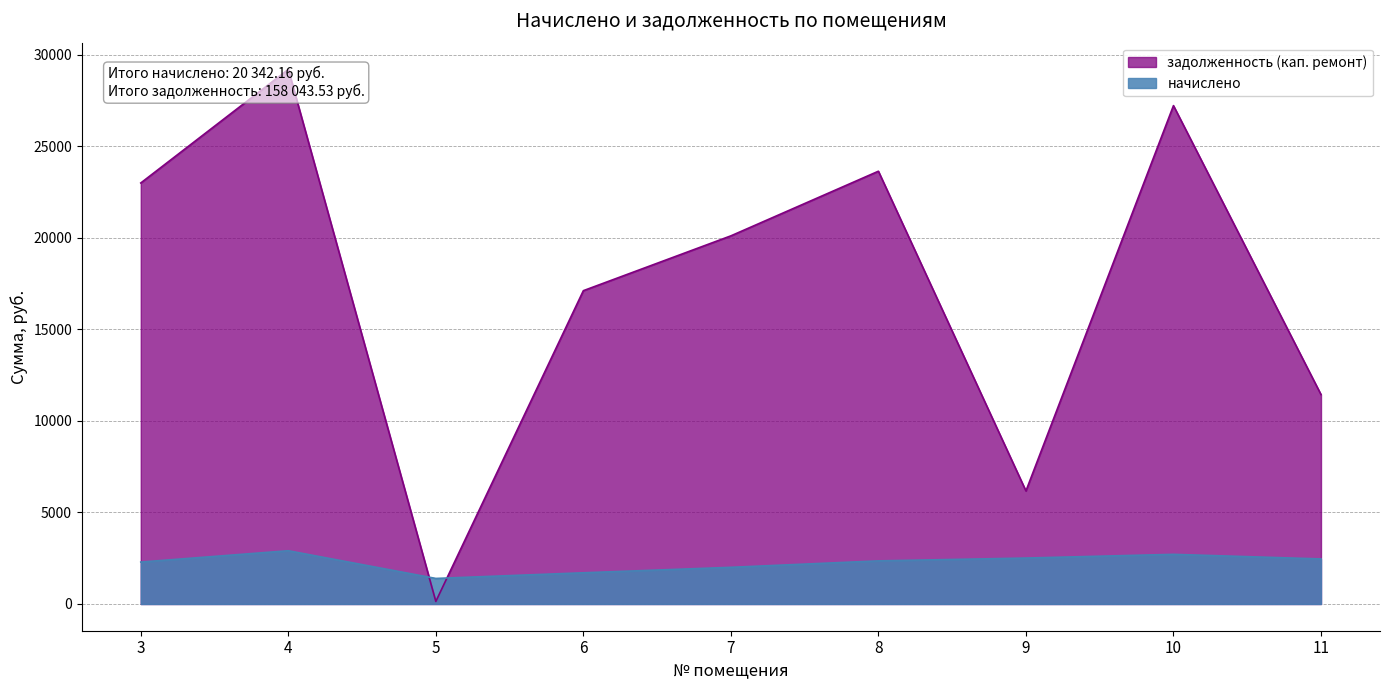

How many data points in начислено are above 2354?

5